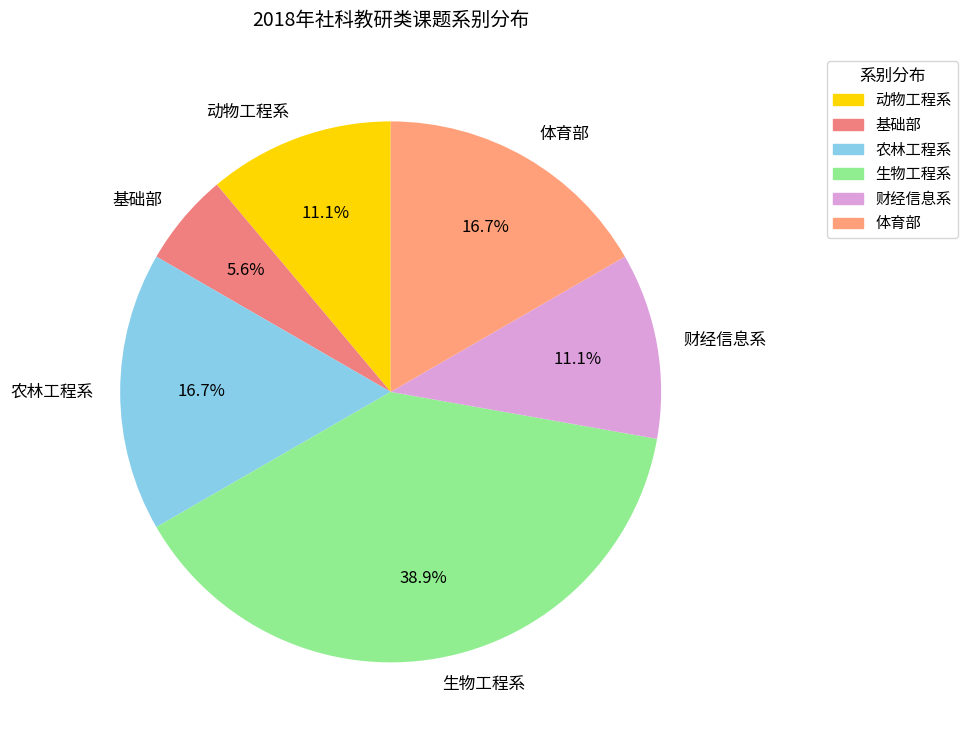

How many slices are in this pie chart?

6